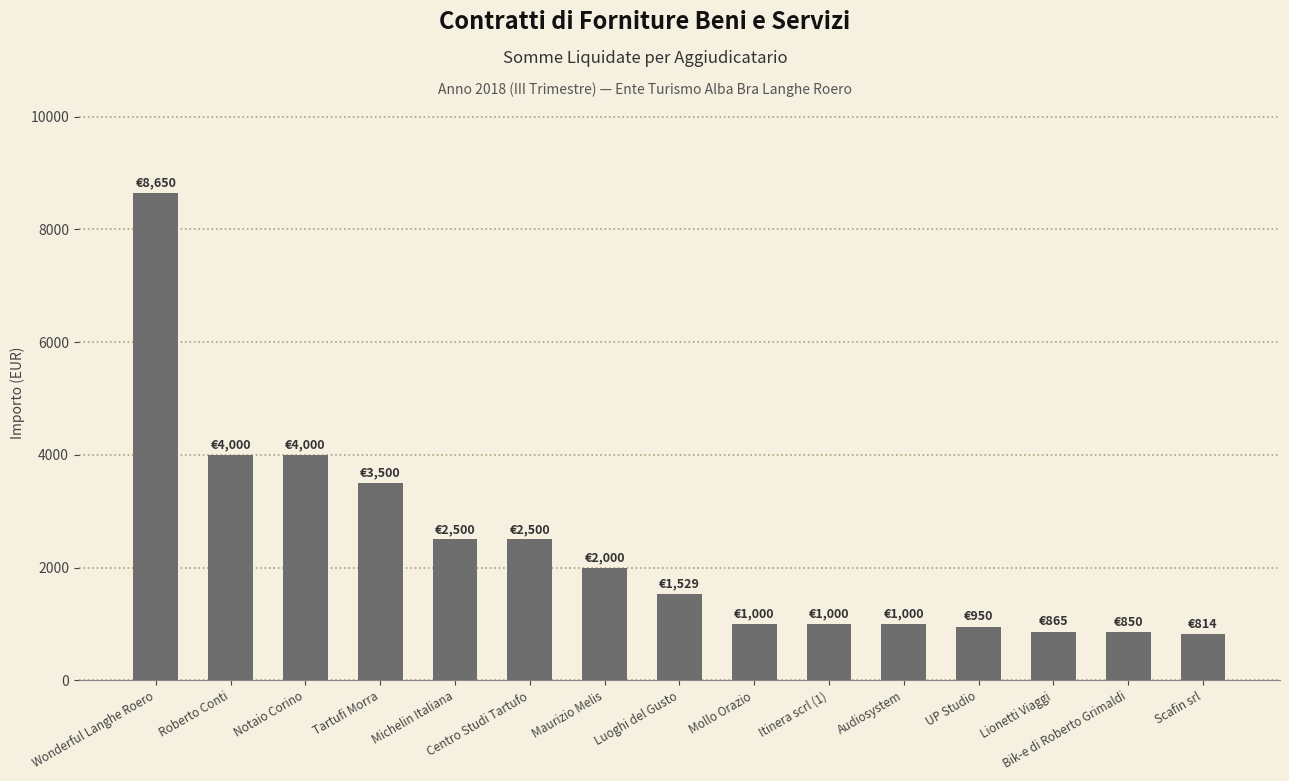

Are the bars horizontal?

No